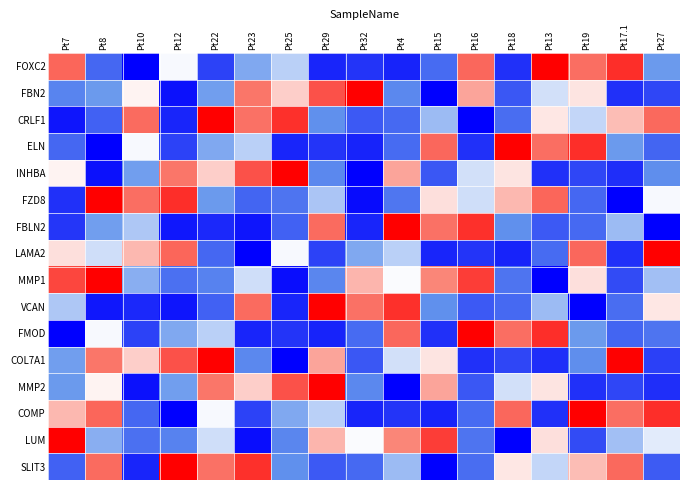

Reading left to right, what are all the values shown in this chart?

FOXC2: Pt7=0.5	Pt8=-0.6	Pt10=-1.0	Pt12=-0.0	Pt22=-0.7	Pt23=-0.3	Pt25=-0.2	Pt29=-0.8	Pt32=-0.8	Pt4=-0.9	Pt15=-0.6	Pt16=0.5	Pt18=-0.8	Pt13=1.0	Pt19=0.5	Pt17.1=0.8	Pt27=-0.4
FBN2: Pt7=-0.5	Pt8=-0.4	Pt10=0.0	Pt12=-0.9	Pt22=-0.4	Pt23=0.4	Pt25=0.2	Pt29=0.6	Pt32=1.0	Pt4=-0.5	Pt15=-1.0	Pt16=0.3	Pt18=-0.6	Pt13=-0.1	Pt19=0.1	Pt17.1=-0.8	Pt27=-0.7
CRLF1: Pt7=-0.9	Pt8=-0.6	Pt10=0.5	Pt12=-0.8	Pt22=1.0	Pt23=0.5	Pt25=0.8	Pt29=-0.4	Pt32=-0.6	Pt4=-0.6	Pt15=-0.3	Pt16=-1.0	Pt18=-0.6	Pt13=0.1	Pt19=-0.2	Pt17.1=0.2	Pt27=0.5
ELN: Pt7=-0.6	Pt8=-1.0	Pt10=-0.0	Pt12=-0.7	Pt22=-0.3	Pt23=-0.2	Pt25=-0.8	Pt29=-0.8	Pt32=-0.9	Pt4=-0.6	Pt15=0.5	Pt16=-0.8	Pt18=1.0	Pt13=0.5	Pt19=0.8	Pt17.1=-0.4	Pt27=-0.6
INHBA: Pt7=0.0	Pt8=-0.9	Pt10=-0.4	Pt12=0.4	Pt22=0.2	Pt23=0.6	Pt25=1.0	Pt29=-0.5	Pt32=-1.0	Pt4=0.3	Pt15=-0.6	Pt16=-0.1	Pt18=0.1	Pt13=-0.8	Pt19=-0.7	Pt17.1=-0.8	Pt27=-0.4
FZD8: Pt7=-0.8	Pt8=1.0	Pt10=0.5	Pt12=0.8	Pt22=-0.4	Pt23=-0.6	Pt25=-0.5	Pt29=-0.2	Pt32=-0.9	Pt4=-0.5	Pt15=0.1	Pt16=-0.1	Pt18=0.2	Pt13=0.5	Pt19=-0.6	Pt17.1=-1.0	Pt27=-0.0
FBLN2: Pt7=-0.8	Pt8=-0.4	Pt10=-0.2	Pt12=-0.9	Pt22=-0.8	Pt23=-0.9	Pt25=-0.6	Pt29=0.5	Pt32=-0.8	Pt4=1.0	Pt15=0.5	Pt16=0.8	Pt18=-0.4	Pt13=-0.6	Pt19=-0.6	Pt17.1=-0.3	Pt27=-1.0
LAMA2: Pt7=0.1	Pt8=-0.1	Pt10=0.2	Pt12=0.5	Pt22=-0.6	Pt23=-1.0	Pt25=-0.0	Pt29=-0.7	Pt32=-0.3	Pt4=-0.2	Pt15=-0.8	Pt16=-0.8	Pt18=-0.9	Pt13=-0.6	Pt19=0.5	Pt17.1=-0.8	Pt27=1.0
MMP1: Pt7=0.7	Pt8=1.0	Pt10=-0.3	Pt12=-0.5	Pt22=-0.5	Pt23=-0.1	Pt25=-0.9	Pt29=-0.5	Pt32=0.2	Pt4=-0.0	Pt15=0.4	Pt16=0.7	Pt18=-0.5	Pt13=-1.0	Pt19=0.1	Pt17.1=-0.7	Pt27=-0.2
VCAN: Pt7=-0.2	Pt8=-0.9	Pt10=-0.8	Pt12=-0.9	Pt22=-0.6	Pt23=0.5	Pt25=-0.8	Pt29=1.0	Pt32=0.5	Pt4=0.8	Pt15=-0.4	Pt16=-0.6	Pt18=-0.6	Pt13=-0.3	Pt19=-1.0	Pt17.1=-0.6	Pt27=0.1
FMOD: Pt7=-1.0	Pt8=-0.0	Pt10=-0.7	Pt12=-0.3	Pt22=-0.2	Pt23=-0.8	Pt25=-0.8	Pt29=-0.9	Pt32=-0.6	Pt4=0.5	Pt15=-0.8	Pt16=1.0	Pt18=0.5	Pt13=0.8	Pt19=-0.4	Pt17.1=-0.6	Pt27=-0.5
COL7A1: Pt7=-0.4	Pt8=0.4	Pt10=0.2	Pt12=0.6	Pt22=1.0	Pt23=-0.5	Pt25=-1.0	Pt29=0.3	Pt32=-0.6	Pt4=-0.1	Pt15=0.1	Pt16=-0.8	Pt18=-0.7	Pt13=-0.8	Pt19=-0.4	Pt17.1=1.0	Pt27=-0.7
MMP2: Pt7=-0.4	Pt8=0.0	Pt10=-0.9	Pt12=-0.4	Pt22=0.4	Pt23=0.2	Pt25=0.6	Pt29=1.0	Pt32=-0.5	Pt4=-1.0	Pt15=0.3	Pt16=-0.6	Pt18=-0.1	Pt13=0.1	Pt19=-0.8	Pt17.1=-0.7	Pt27=-0.8
COMP: Pt7=0.2	Pt8=0.5	Pt10=-0.6	Pt12=-1.0	Pt22=-0.0	Pt23=-0.7	Pt25=-0.3	Pt29=-0.2	Pt32=-0.8	Pt4=-0.8	Pt15=-0.9	Pt16=-0.6	Pt18=0.5	Pt13=-0.8	Pt19=1.0	Pt17.1=0.5	Pt27=0.8
LUM: Pt7=1.0	Pt8=-0.3	Pt10=-0.5	Pt12=-0.5	Pt22=-0.1	Pt23=-0.9	Pt25=-0.5	Pt29=0.2	Pt32=-0.0	Pt4=0.4	Pt15=0.7	Pt16=-0.5	Pt18=-1.0	Pt13=0.1	Pt19=-0.7	Pt17.1=-0.2	Pt27=-0.1
SLIT3: Pt7=-0.6	Pt8=0.5	Pt10=-0.8	Pt12=1.0	Pt22=0.5	Pt23=0.8	Pt25=-0.4	Pt29=-0.6	Pt32=-0.6	Pt4=-0.3	Pt15=-1.0	Pt16=-0.6	Pt18=0.1	Pt13=-0.2	Pt19=0.2	Pt17.1=0.5	Pt27=-0.6